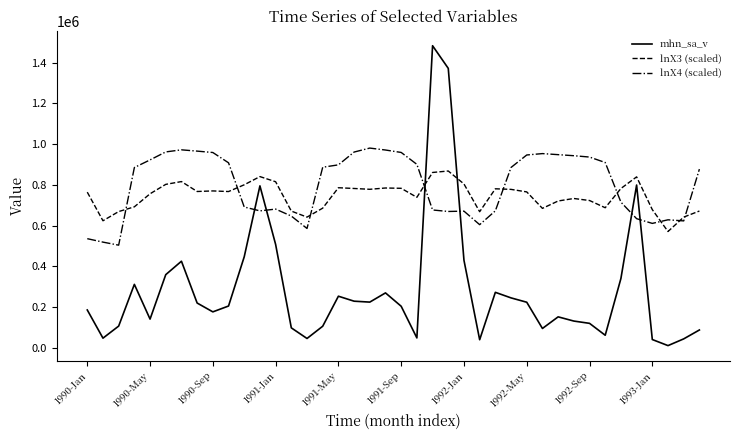

How many intersections are there between lnX3 (scaled) and mhn_sa_v?

2